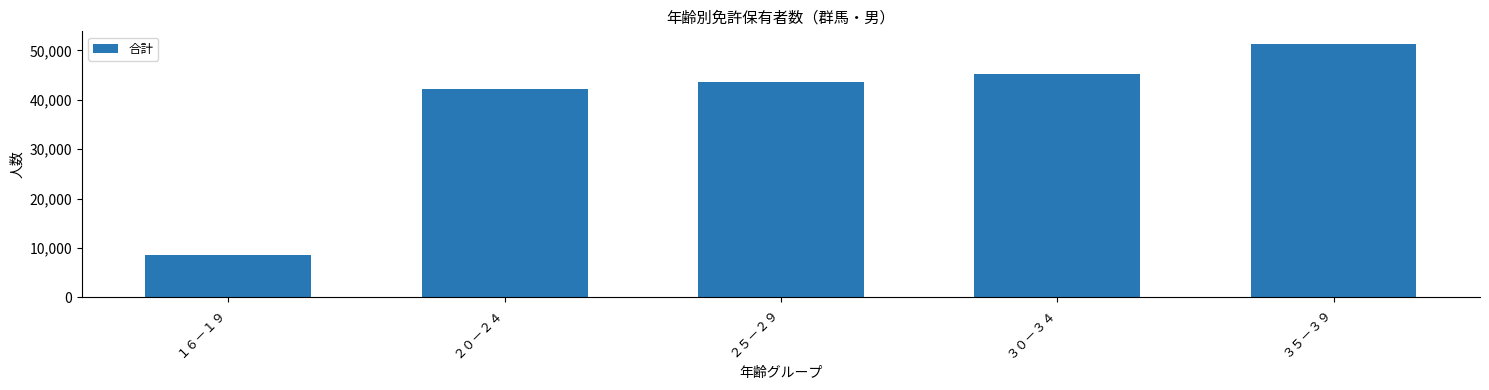

List the labels in order of value, largest first.

３５－３９, ３０－３４, ２５－２９, ２０－２４, １６－１９